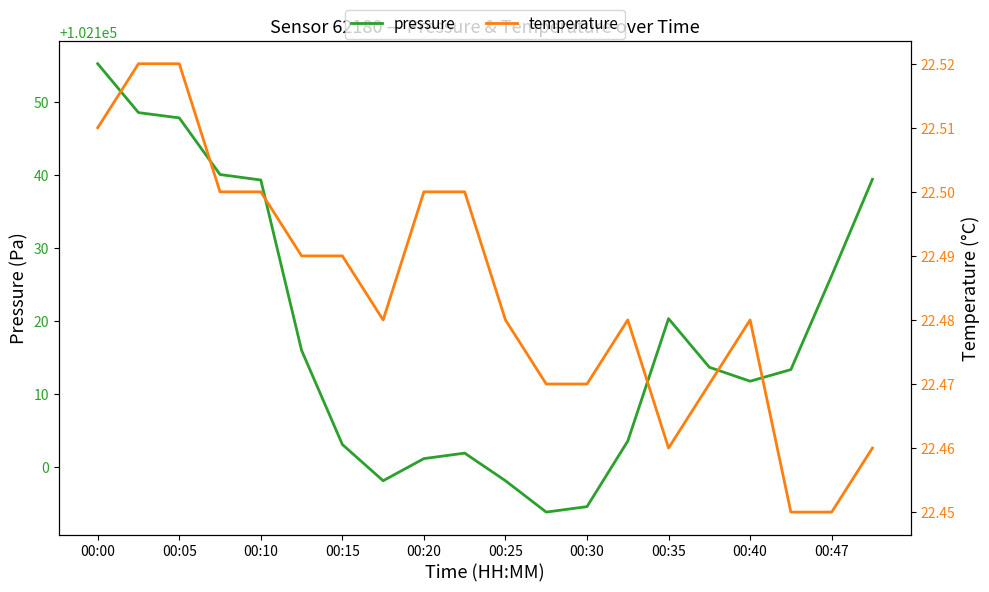

What value does the temperature series have at 19?

22.5